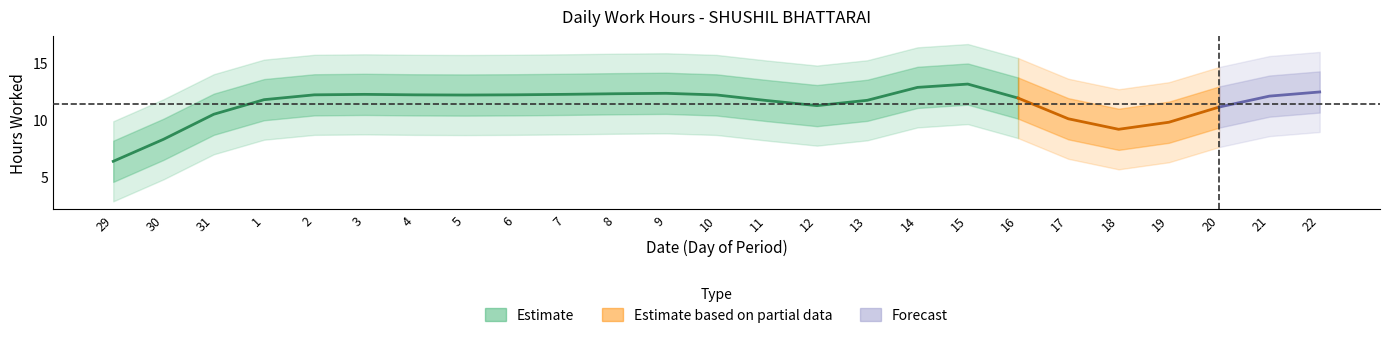

True or false: the data shows 7.6 at 13.

False